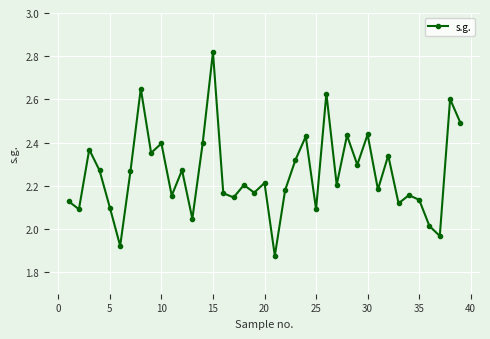

How many points are higher than both their immediate neighbors (excluding endpoints)?

14